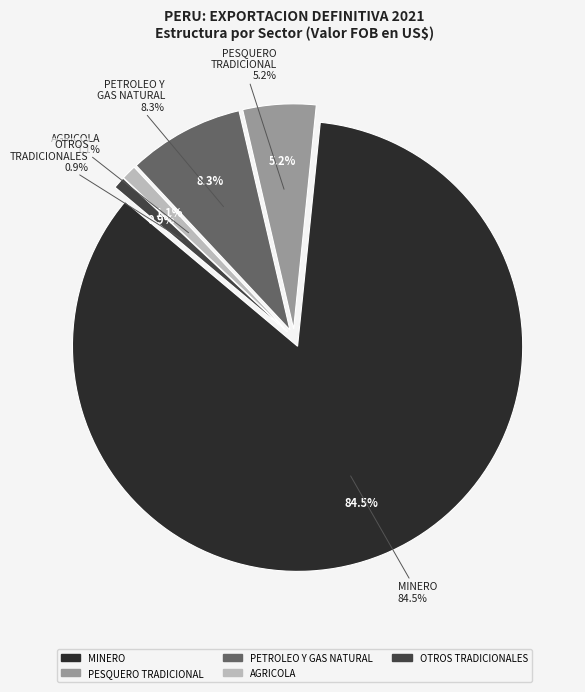

To the nearest percent, what portion does AGRICOLA represent?

1%